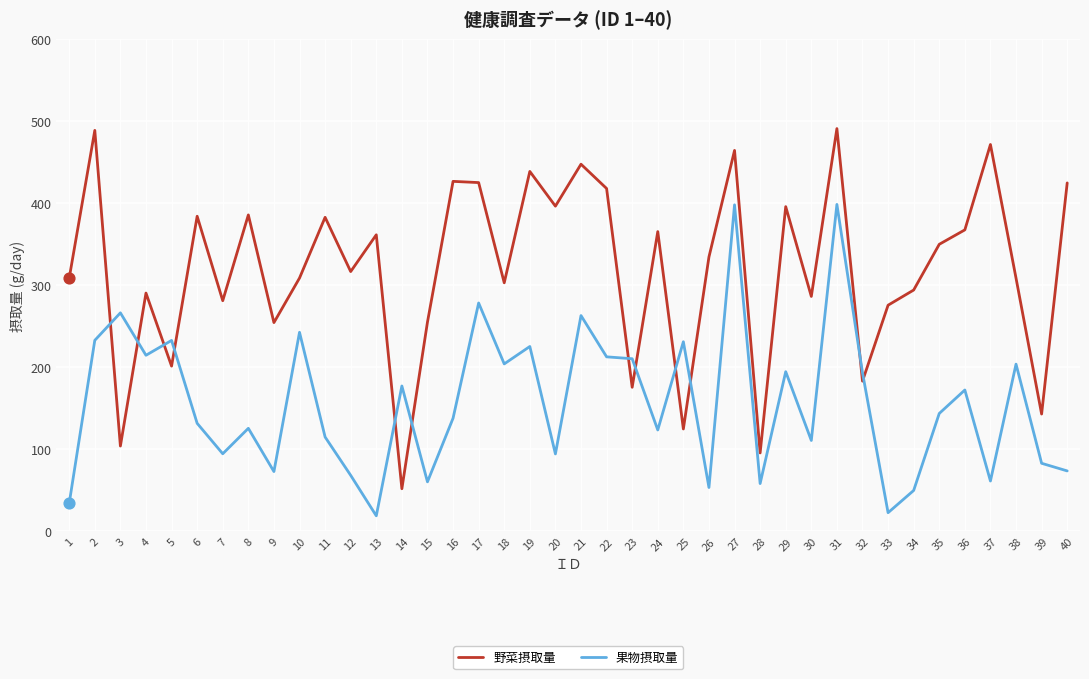

Which series has the largest range (max minus min)?

野菜摂取量